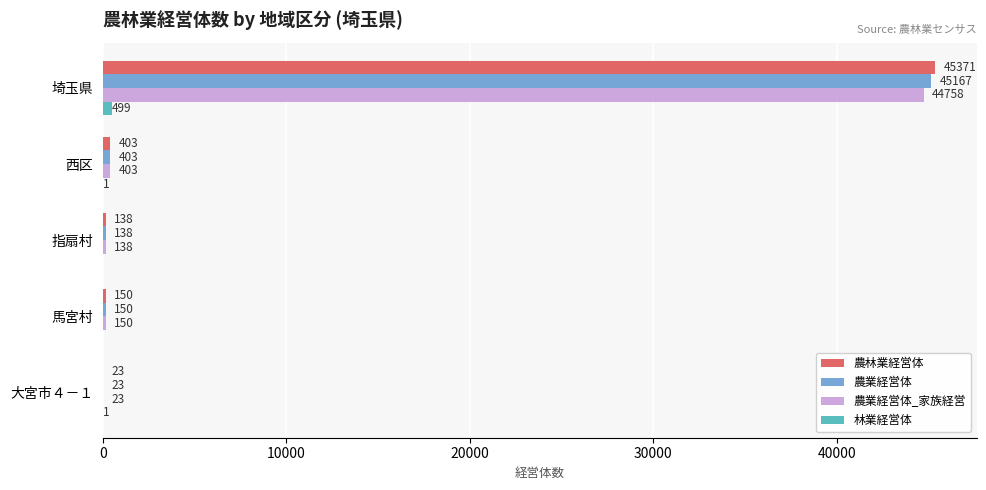

How many categories are shown in the chart?

5